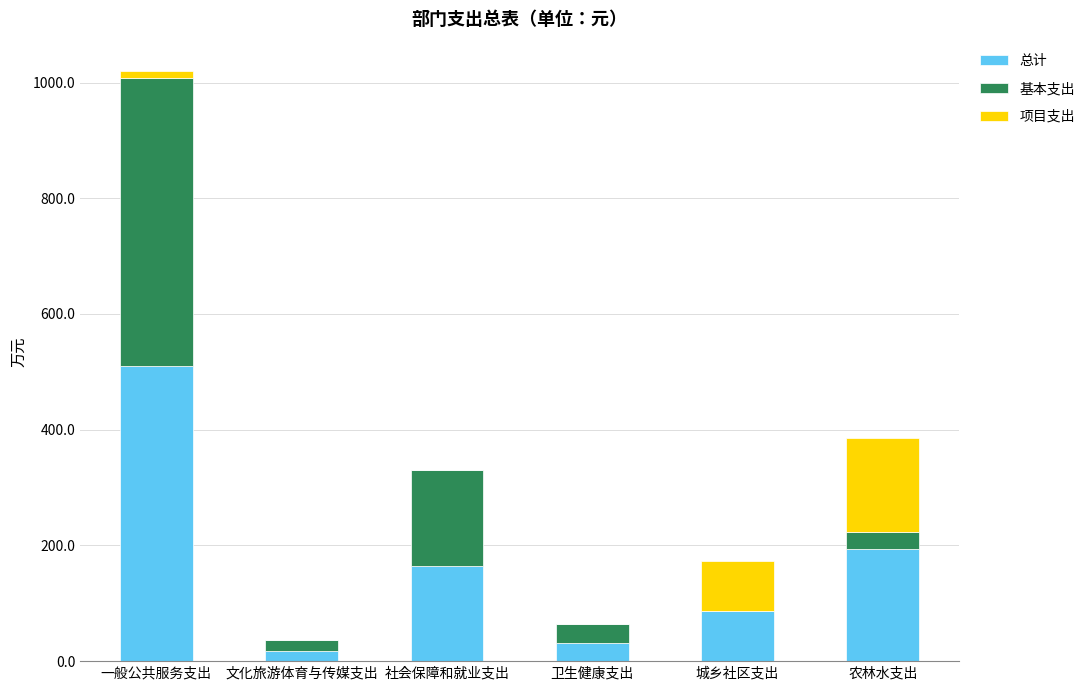

Reading left to right, list the values for the 总计 series.

一般公共服务支出=509.8	文化旅游体育与传媒支出=17.8	社会保障和就业支出=164.8	卫生健康支出=32.0	城乡社区支出=86.5	农林水支出=193.3